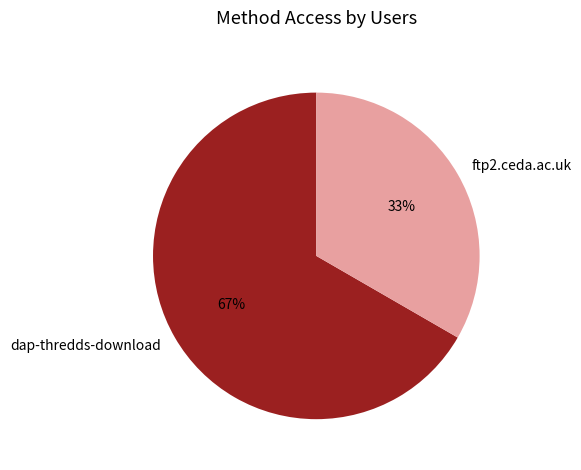

Do ftp2.ceda.ac.uk and dap-thredds-download together represent more than half of the pie?

Yes